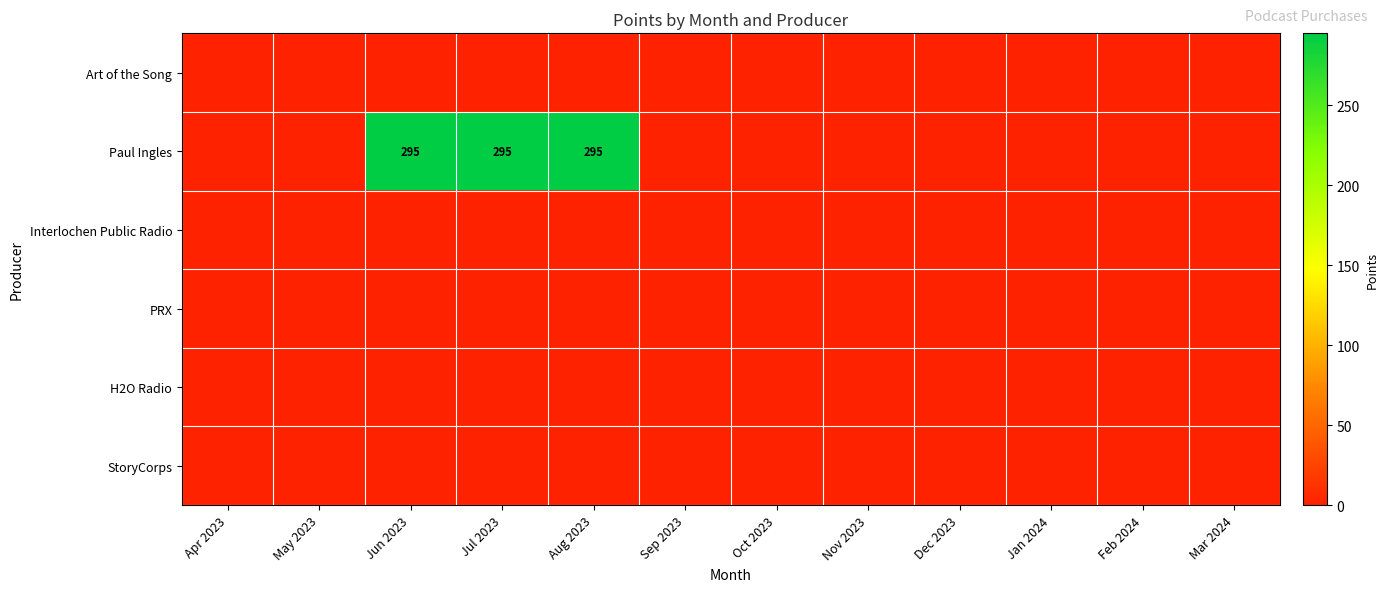

The Paul Ingles series shows 295 at Aug 2023. True or false?

True